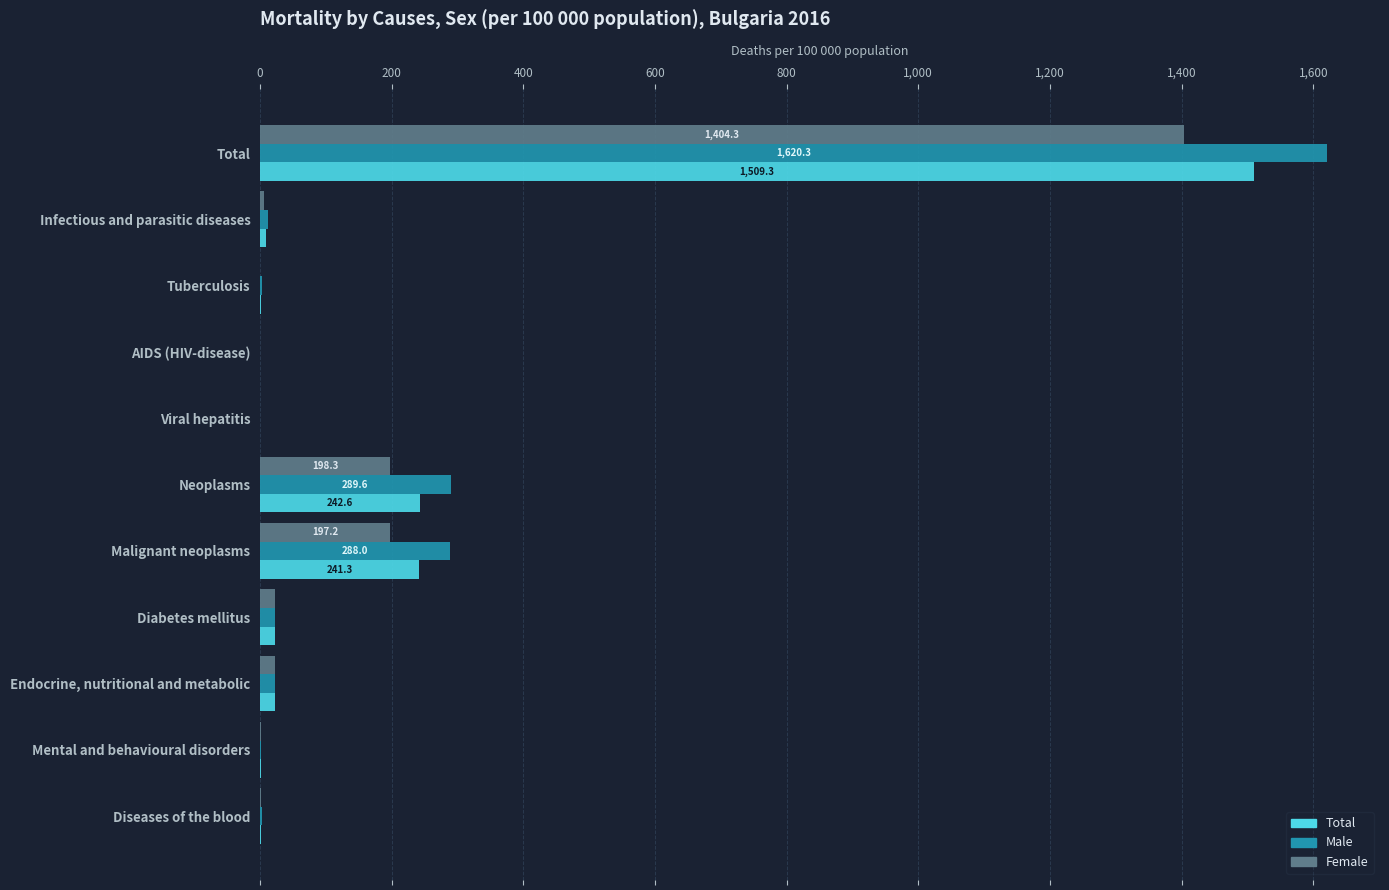

The value of Total at Malignant neoplasms is 152.2. True or false?

False